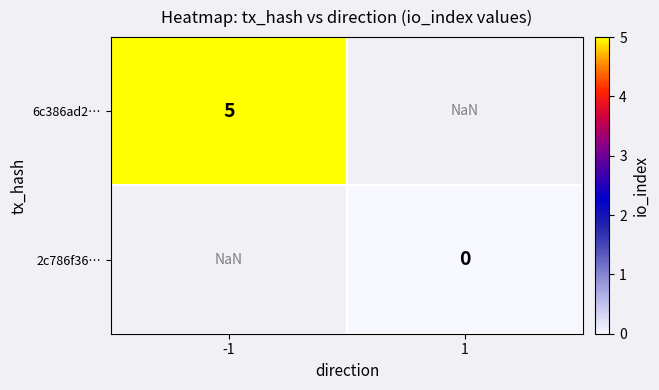

True or false: 6c386ad2… has a value of 5.0 at -1.

True